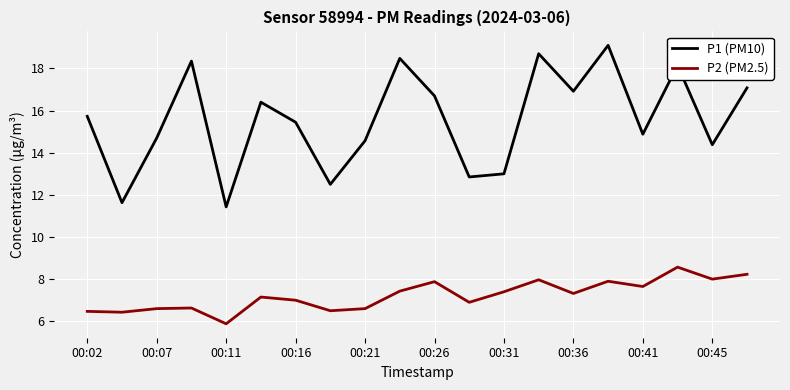

What is the difference between the maximum and minimum values in the P2 (PM2.5) series?

2.7